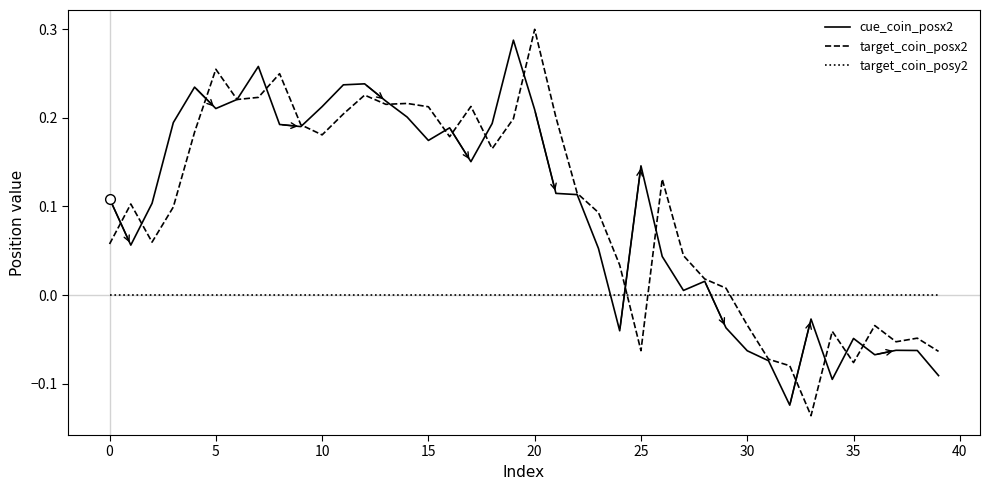

How many intersections are there between target_coin_posy2 and target_coin_posx2?

3